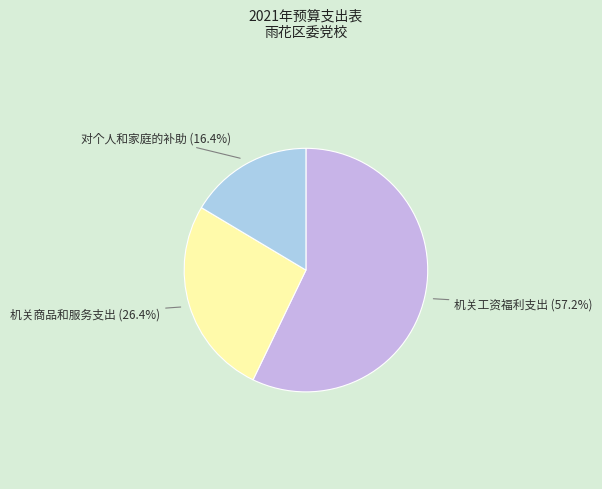

What percentage is NOT represented by 对个人和家庭的补助?

83.6%